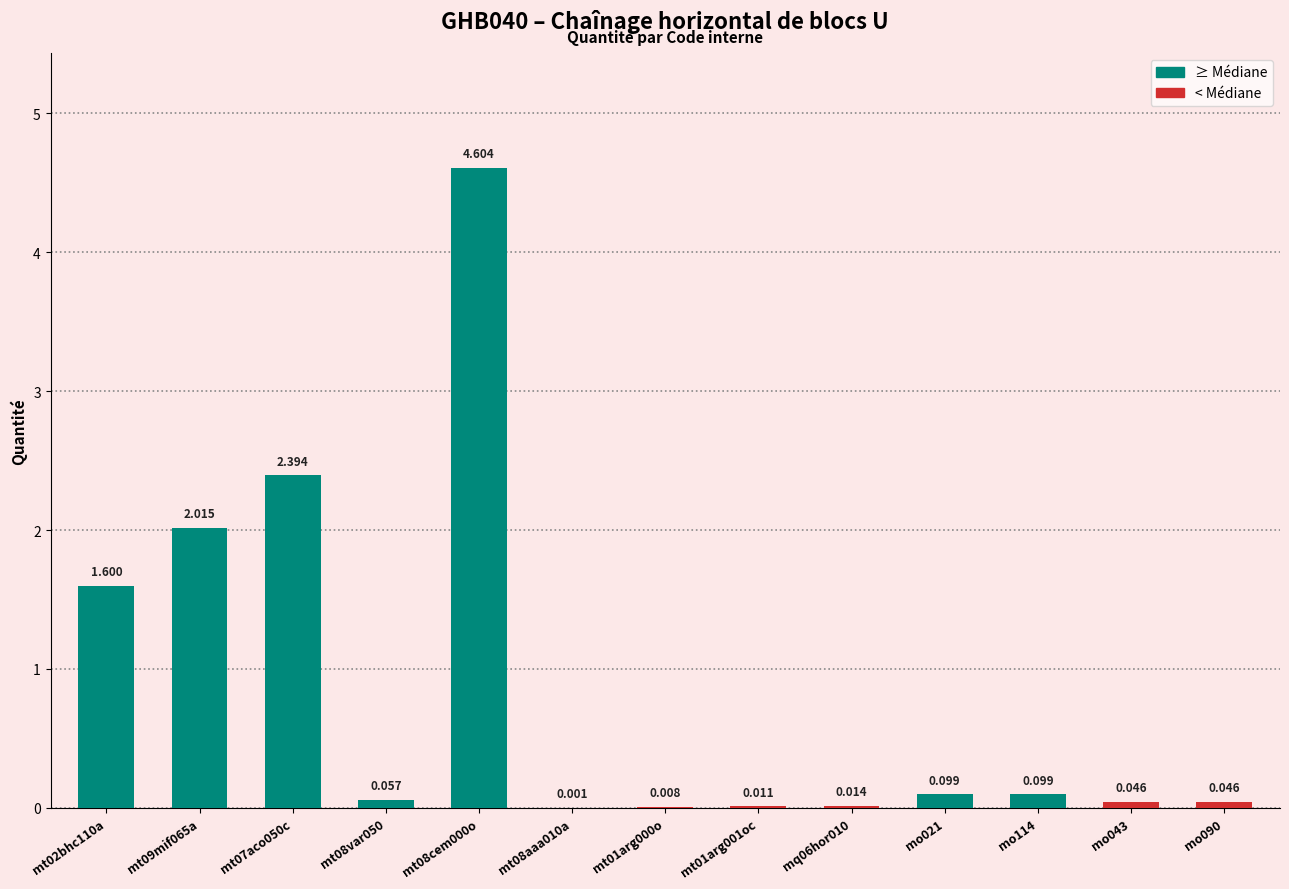

Is it true that the value at mq06hor010 is 0.0?

False